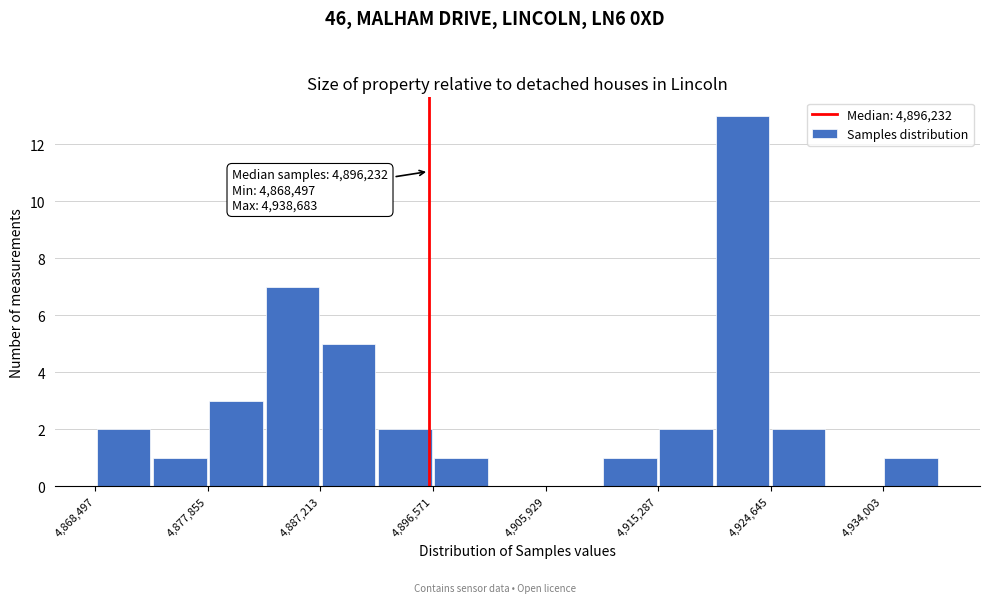

Over which range of the x-axis is the bar tallest?

4920000 to 4925000